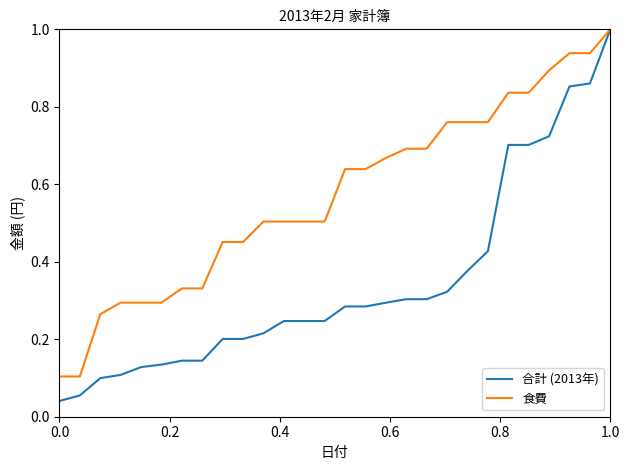

List the series in order of their overall mean, lowest first.

合計 (2013年), 食費